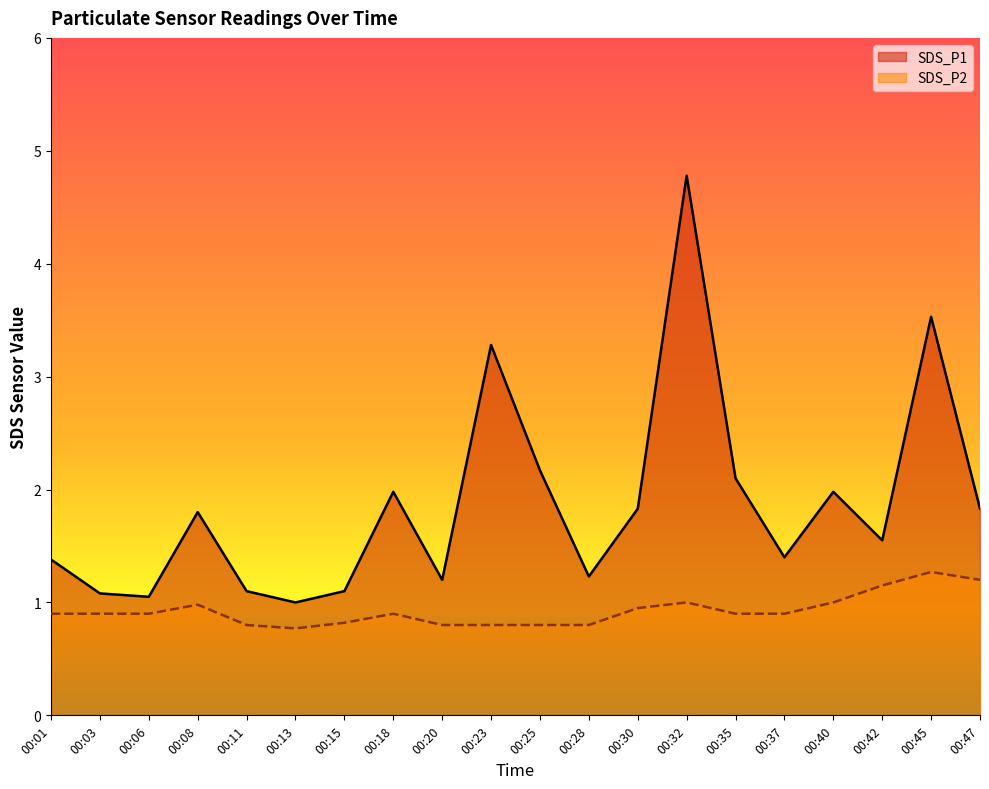

True or false: SDS_P1 and SDS_P2 cross at least once.

False